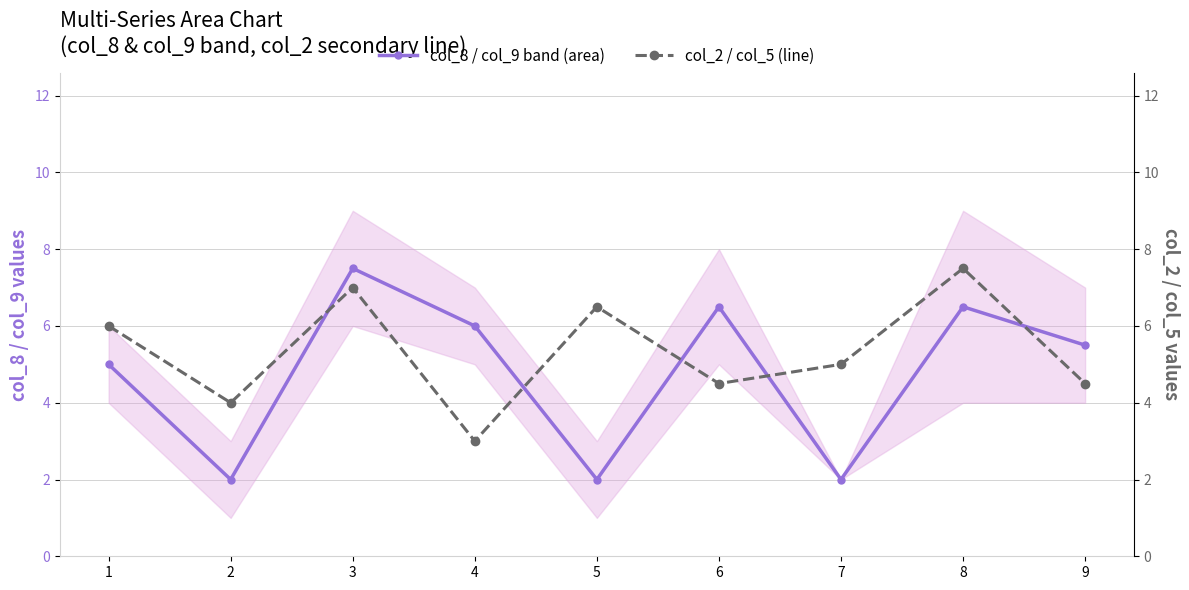

In col_8 (main series), how many points are lower than both neighbors (excluding endpoints)?

3